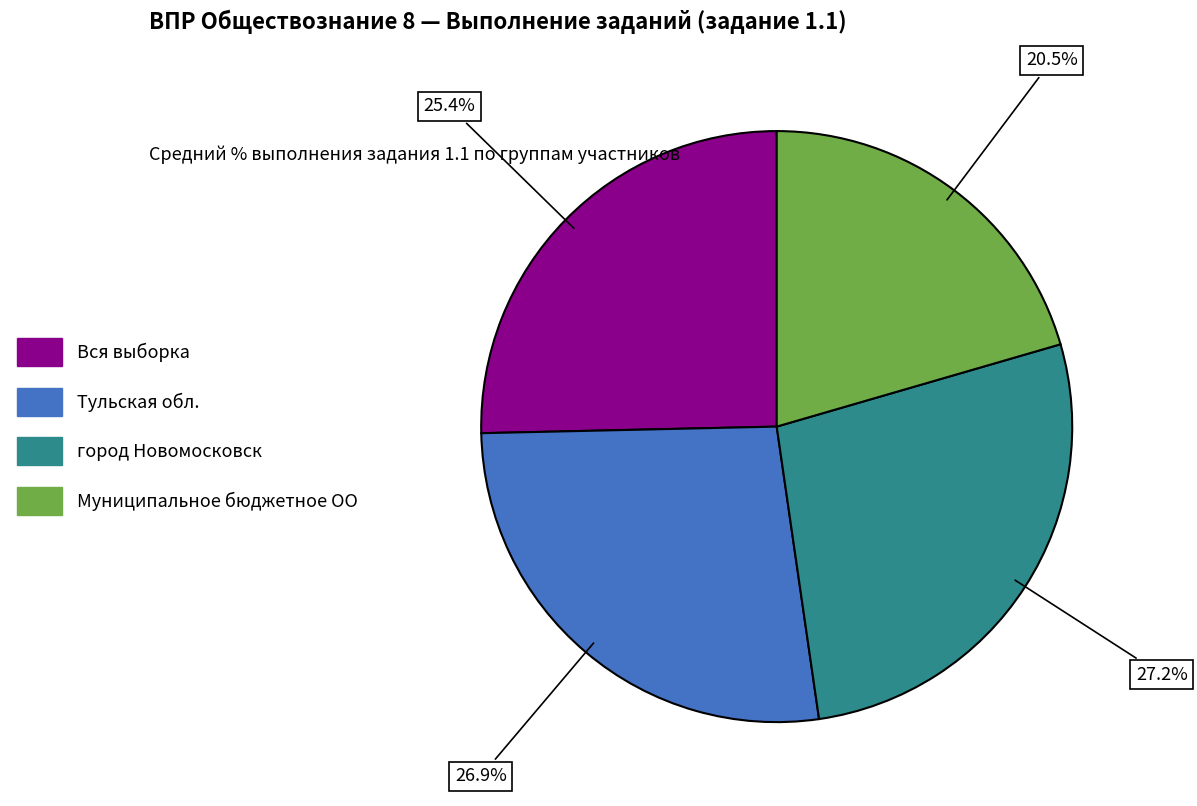

To the nearest percent, what is the difference between the Вся выборка and Муниципальное бюджетное ОО slice percentages?

5%